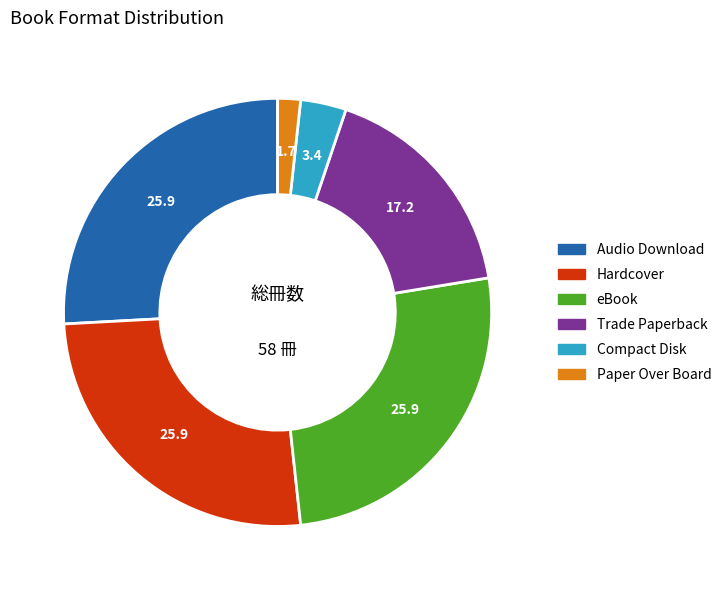

Do Trade Paperback and Hardcover together represent more than half of the pie?

No